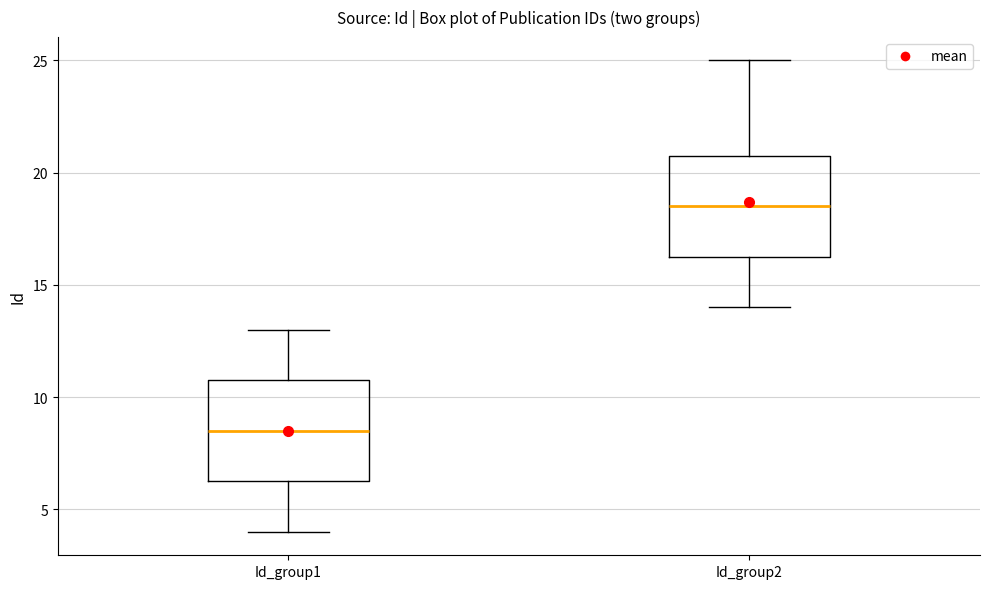

Where does the lower whisker of the box for Id_group1 end on the y-axis? The values are not printed on the chart, so give them approximately, as read against the axis.

4.0